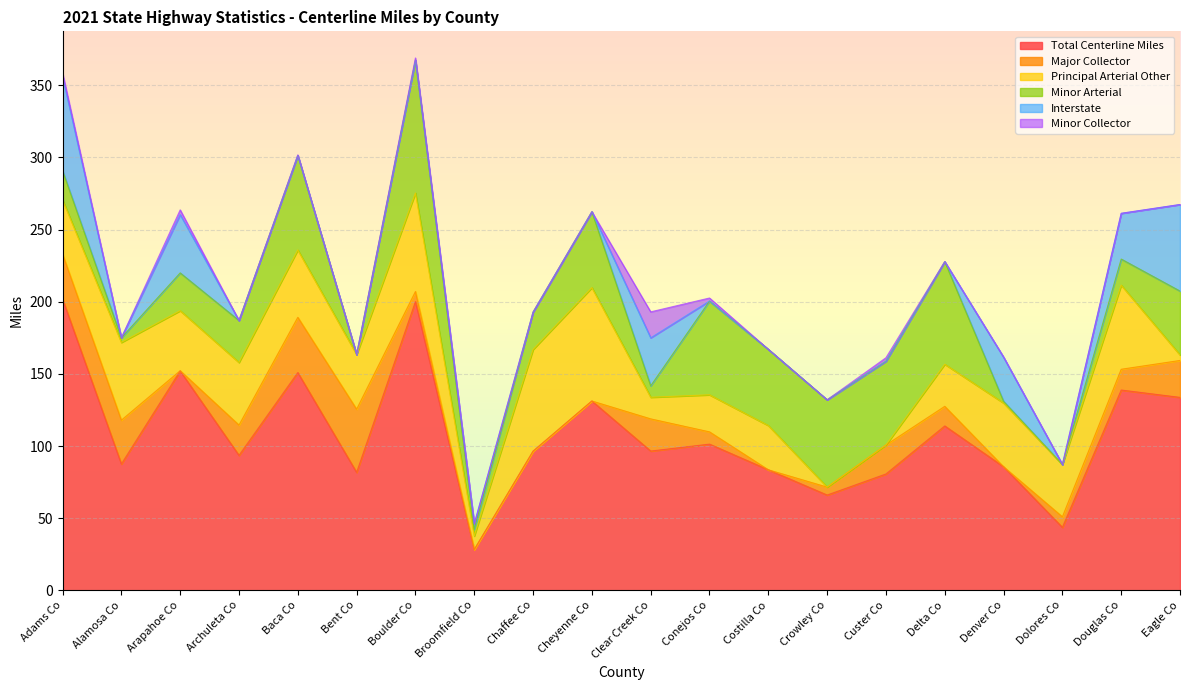

Where is the first local maximum for Principal Arterial Other?

Alamosa Co